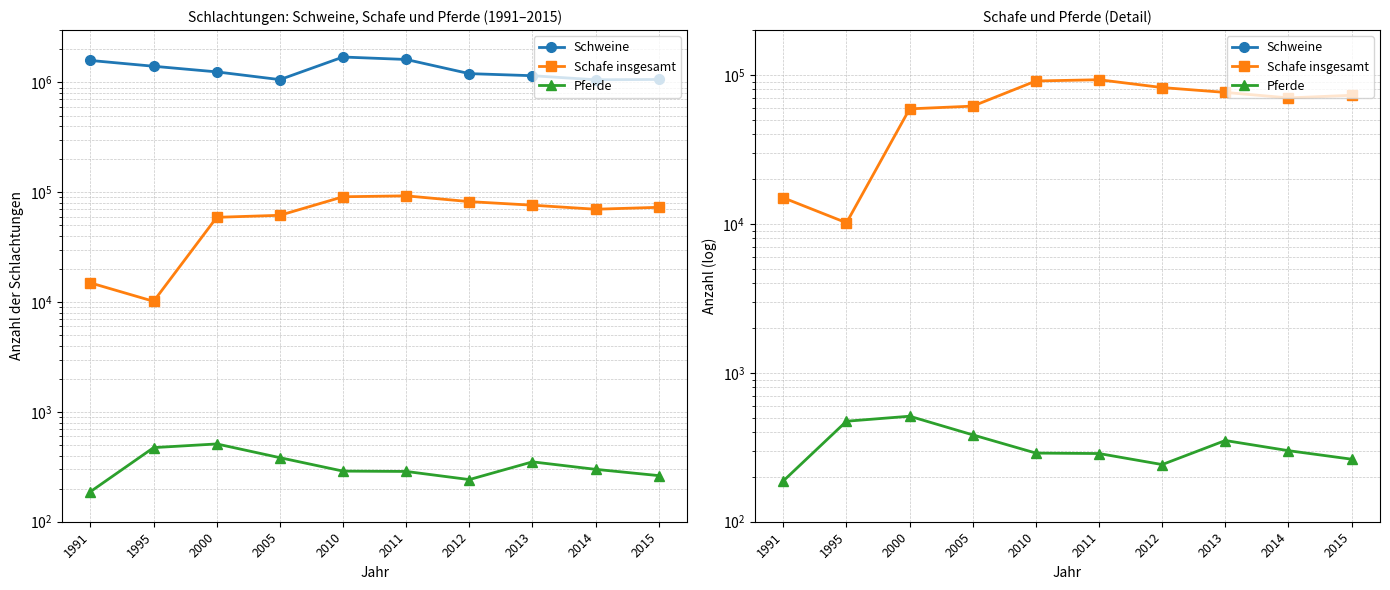

True or false: Schafe insgesamt and Schweine cross at least once.

False